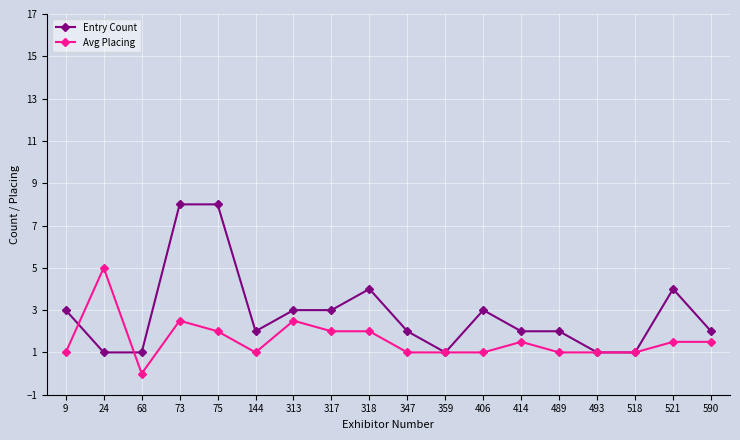

Which series has the largest total across all categories?

Entry Count